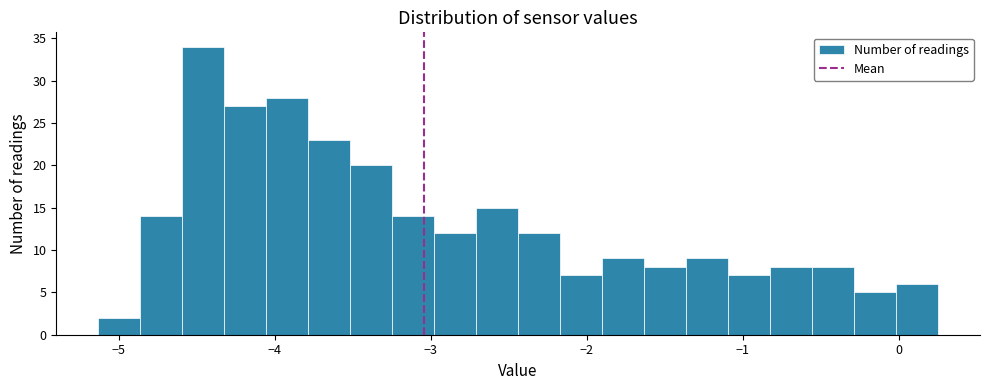

Read against the x-axis, roughly where is the centre of the tallest bar?

-4.5